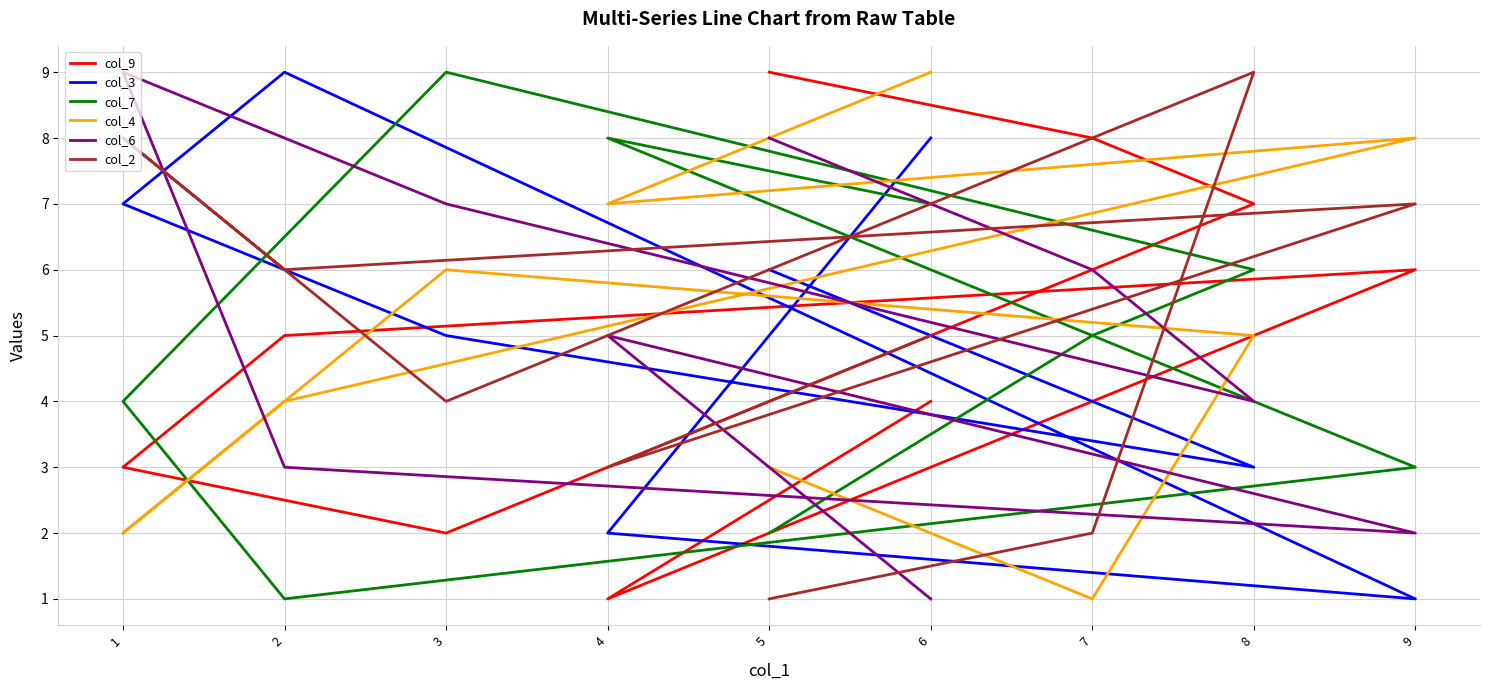

What is the sum of the col_3 values at 1 and 2?

16